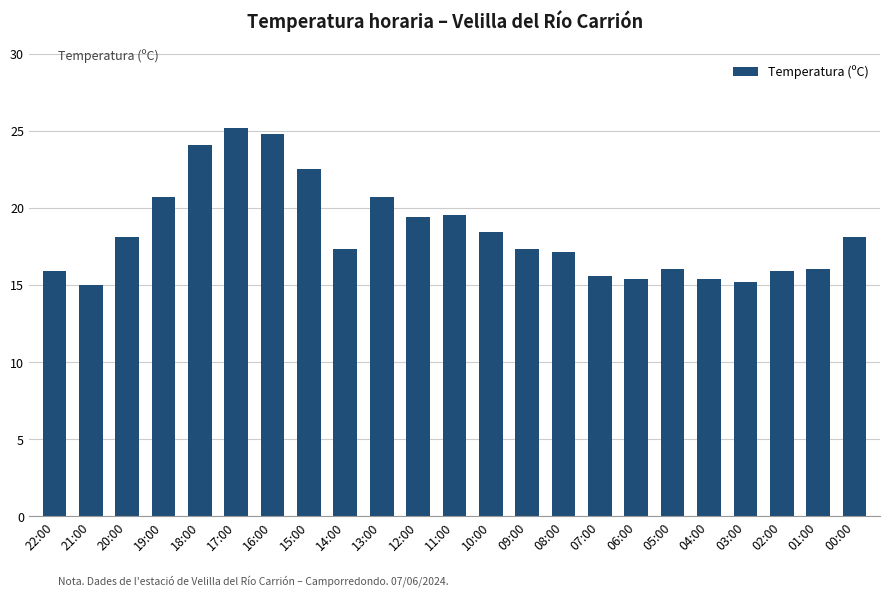

Approximately how many times larger is the value at 13:00 compared to 01:00?

1.3